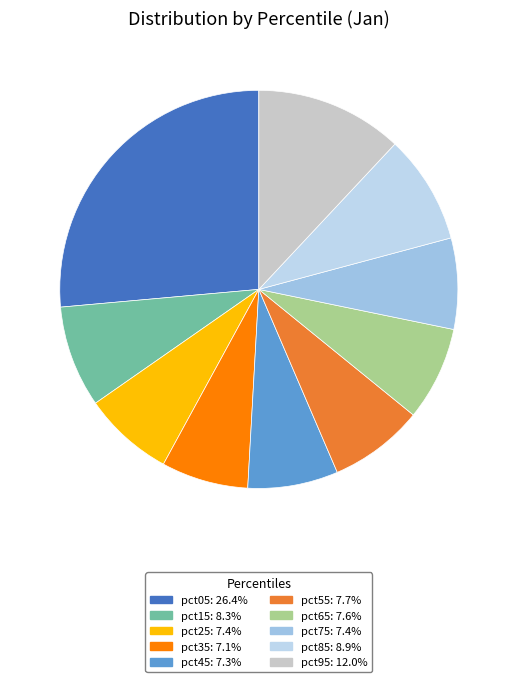

The pct85 slice represents 9% of the pie. True or false?

True